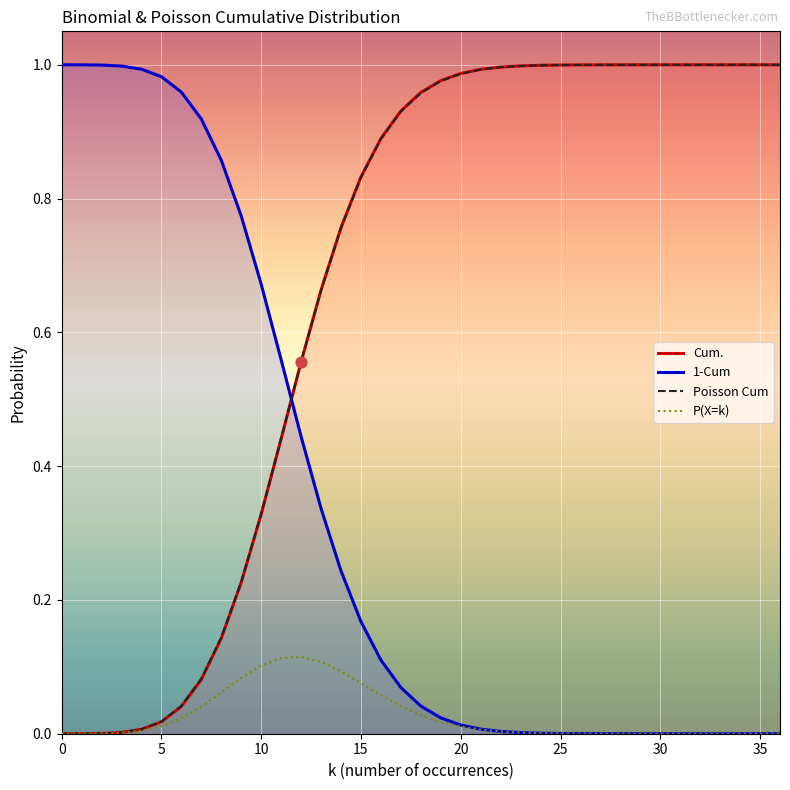

At which category is the sum across all series the highest?

24